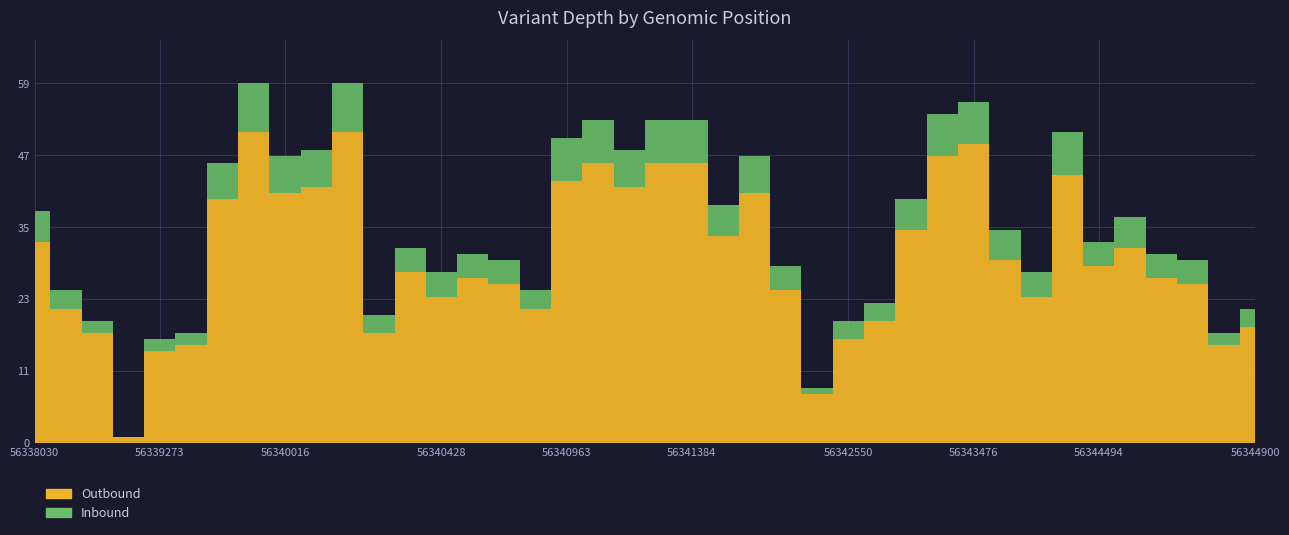

Reading left to right, transcribe all the data shown in this chart.

Outbound: 56338030=33	56338053=22	56338548=18	56339158=1	56339273=15	56339275=16	56339767=40	56339868=51	56340016=41	56340030=42	56340093=51	56340331=18	56340416=28	56340428=24	56340519=27	56340751=26	56340796=22	56340963=43	56340984=46	56341202=42	56341368=46	56341384=46	56341685=34	56341720=41	56342264=25	56342332=8	56342550=17	56342578=20	56342618=35	56343415=47	56343476=49	56343816=30	56344075=24	56344278=44	56344494=29	56344600=32	56344656=27	56344668=26	56344878=16	56344900=19
Inbound: 56338030=38	56338053=25	56338548=20	56339158=1	56339273=17	56339275=18	56339767=46	56339868=59	56340016=47	56340030=48	56340093=59	56340331=21	56340416=32	56340428=28	56340519=31	56340751=30	56340796=25	56340963=50	56340984=53	56341202=48	56341368=53	56341384=53	56341685=39	56341720=47	56342264=29	56342332=9	56342550=20	56342578=23	56342618=40	56343415=54	56343476=56	56343816=35	56344075=28	56344278=51	56344494=33	56344600=37	56344656=31	56344668=30	56344878=18	56344900=22